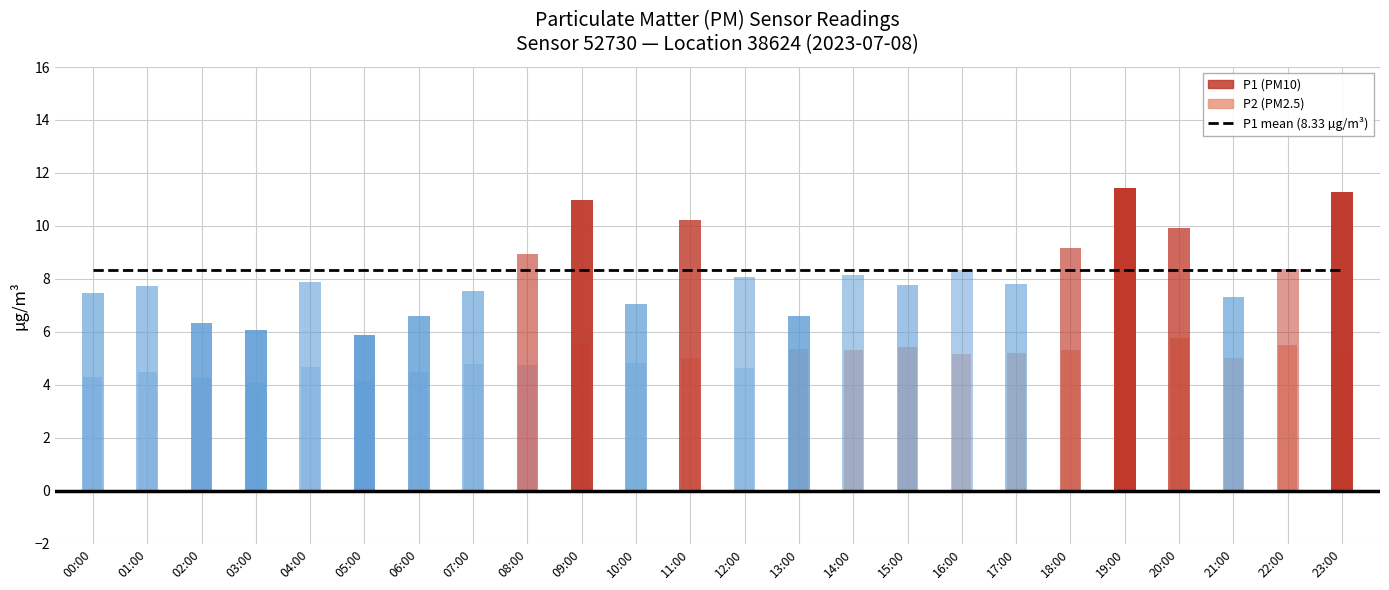

What value does the P2 series have at 06:00?

4.5